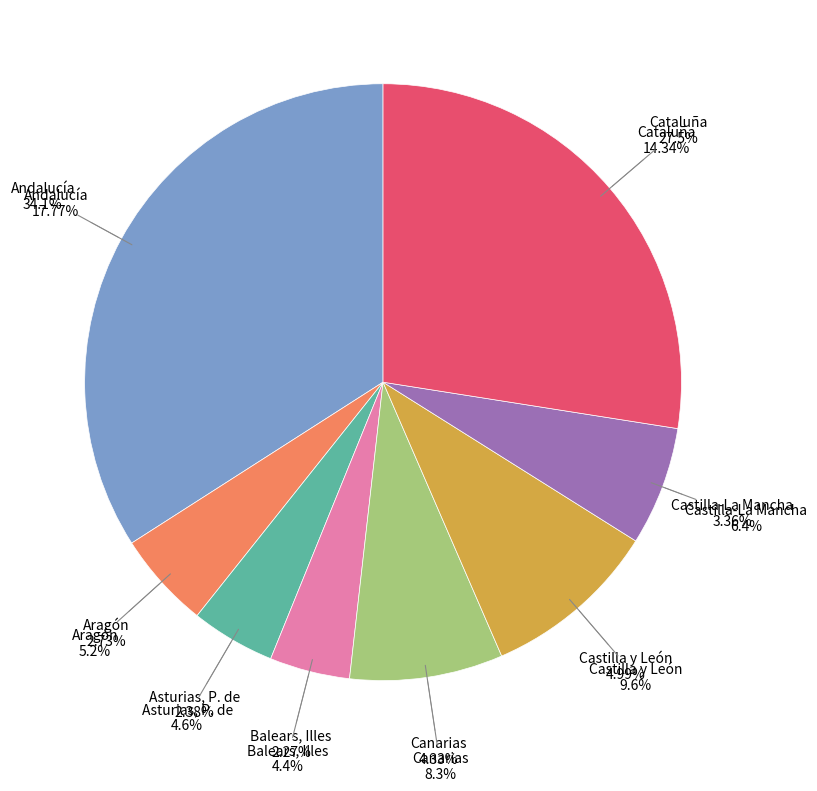

True or false: Asturias, P. de accounts for 1% of the total.

False